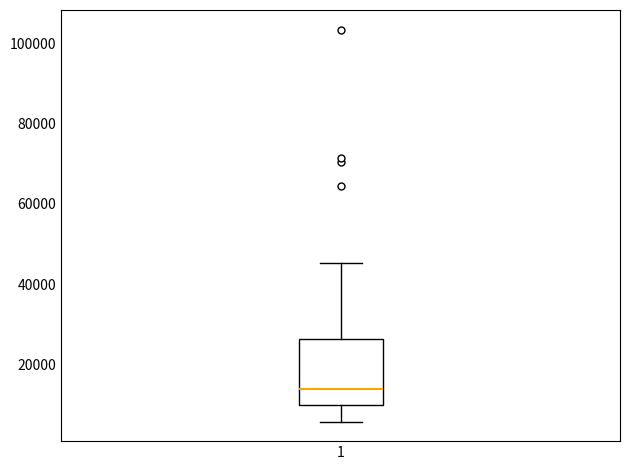

Where does the median line of the box at x = 1 sit on the y-axis? The values are not printed on the chart, so give them approximately, as read against the axis.

14000